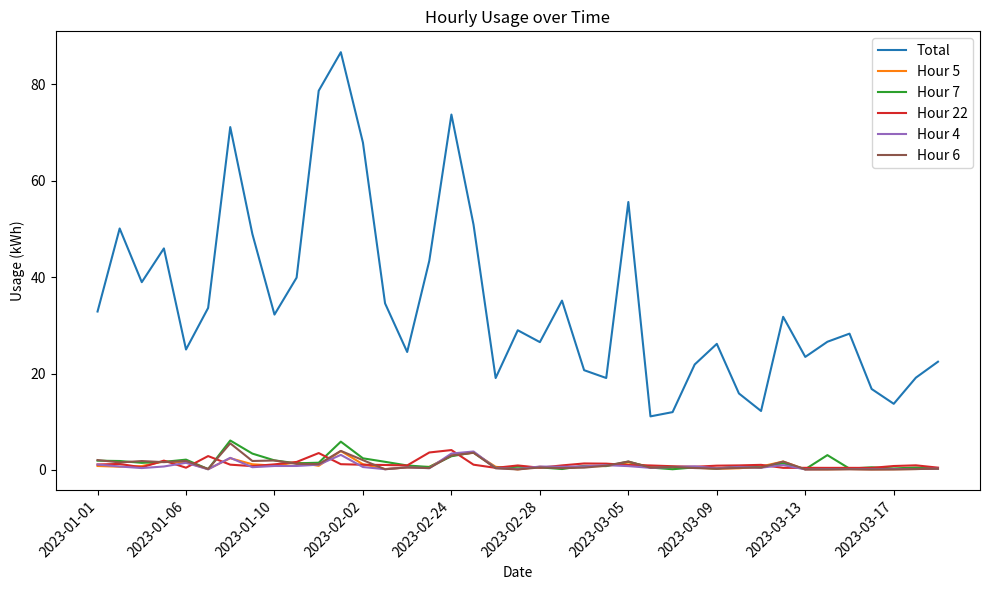

Which series has the largest total across all categories?

Total